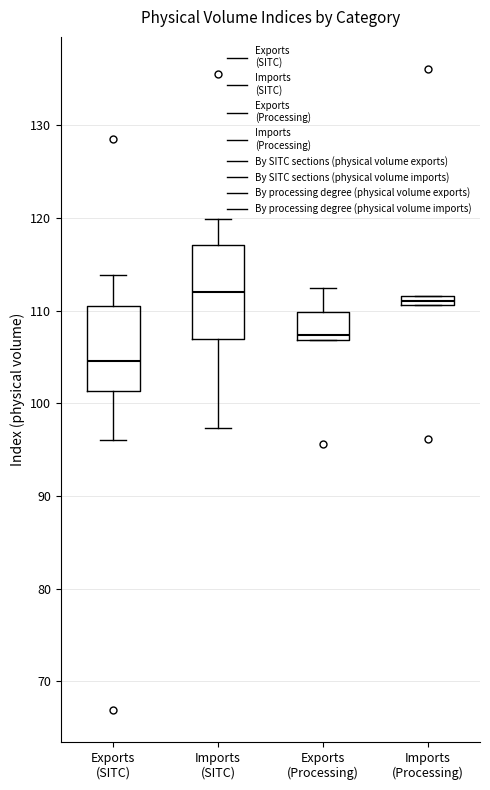

Which box has the lowest median line?

Exports (SITC)